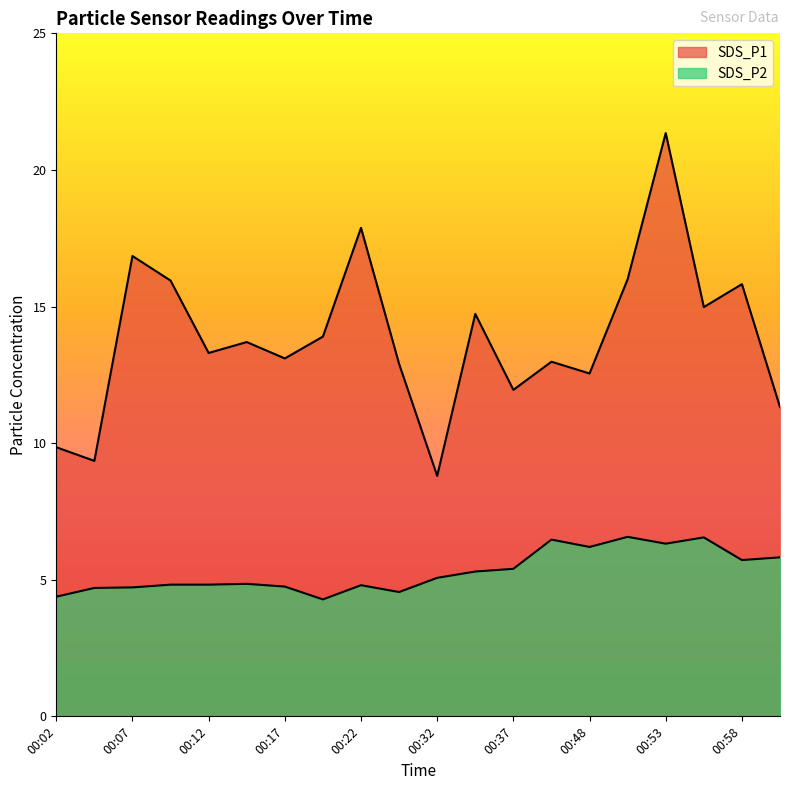

What are all the series names shown in the legend?

SDS_P1, SDS_P2